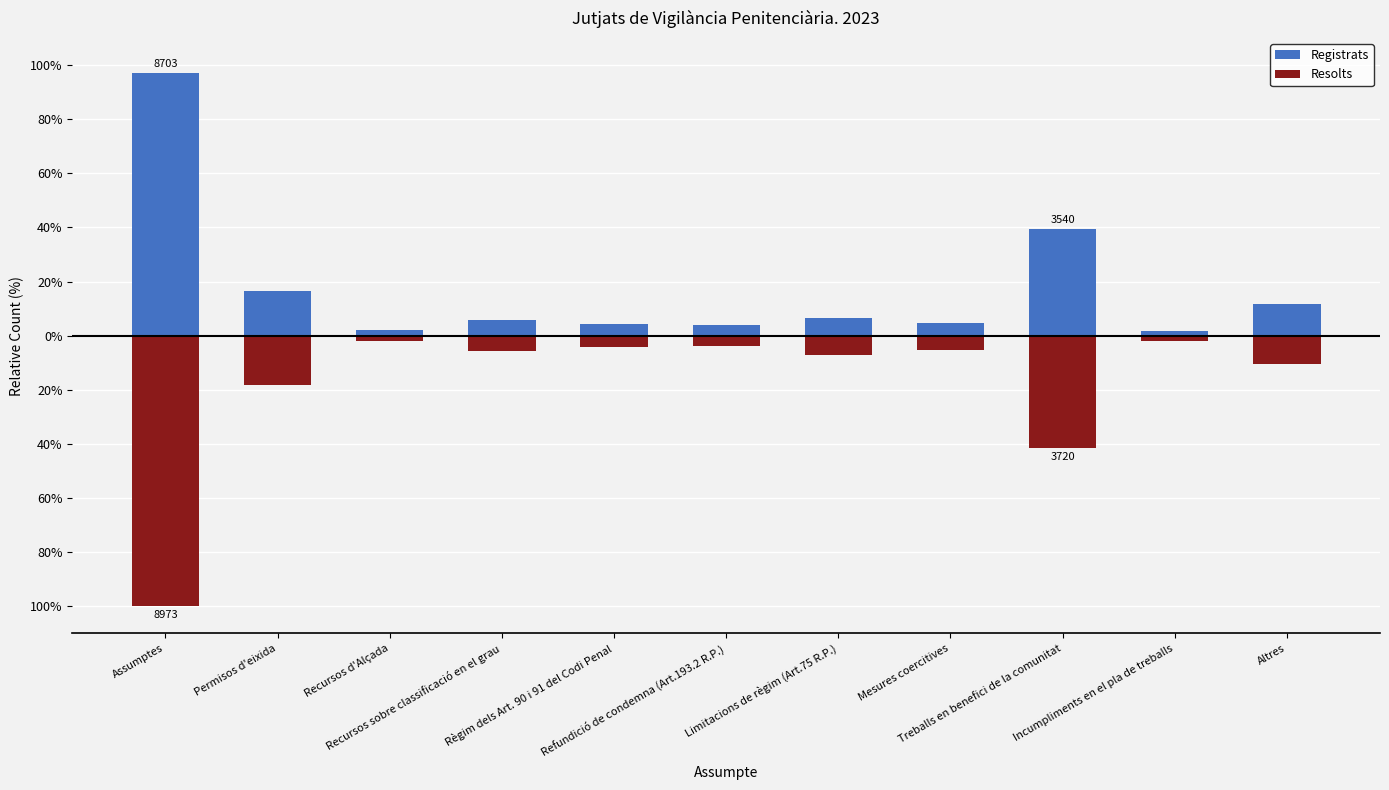

What is the difference between the Resolts values at Refundició de condemna (Art.193.2 R.P.) and Règim dels Art. 90 i 91 del Codi Penal?

0.1